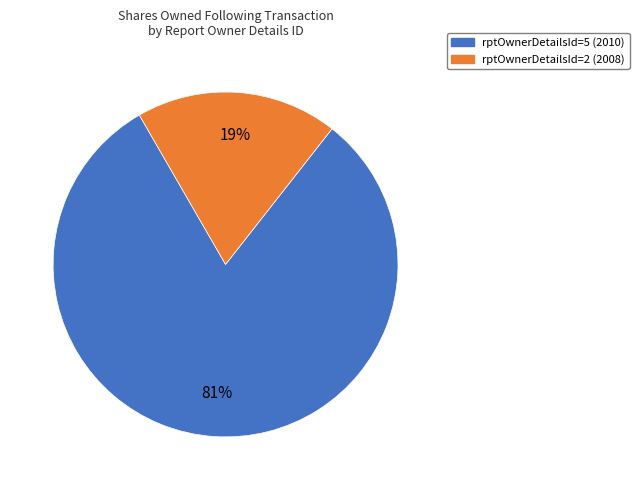

Which slice is the smallest?

rptOwnerDetailsId=2 (2008)